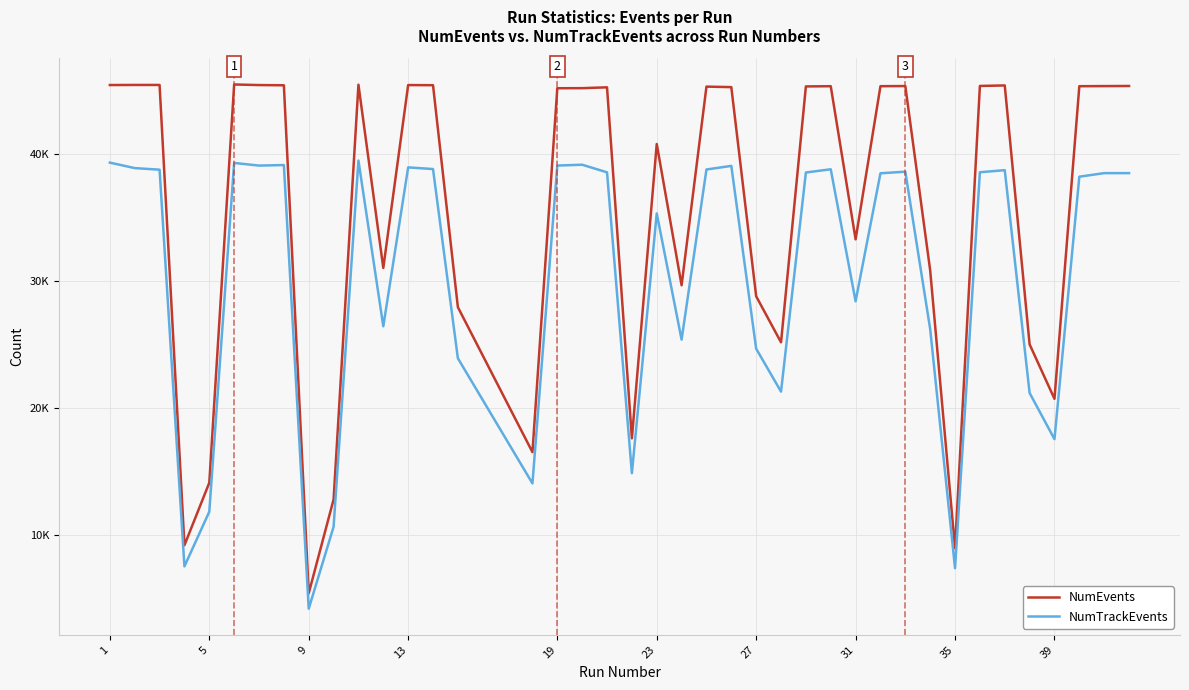

True or false: NumEvents and NumTrackEvents intersect in this chart.

False